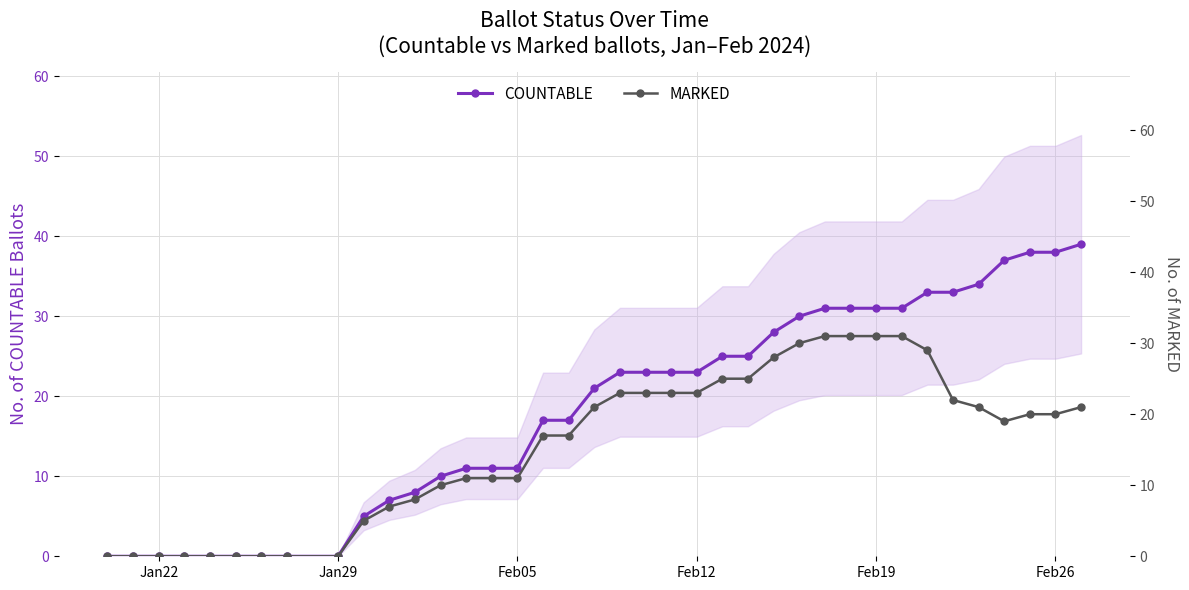

True or false: MARKED and COUNTABLE cross at least once.

False